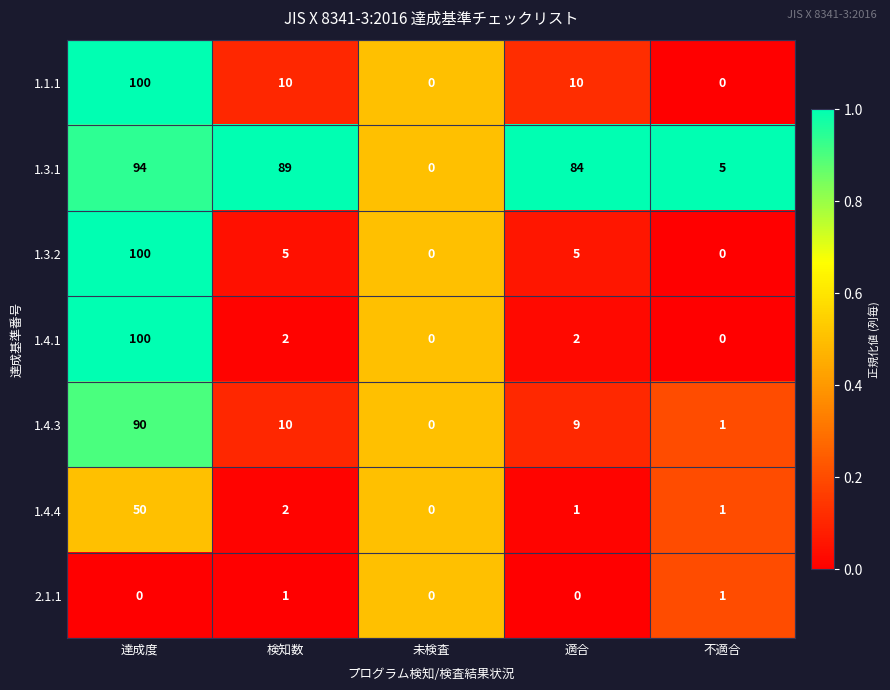

What is the difference between the highest and lowest values at 適合?

84